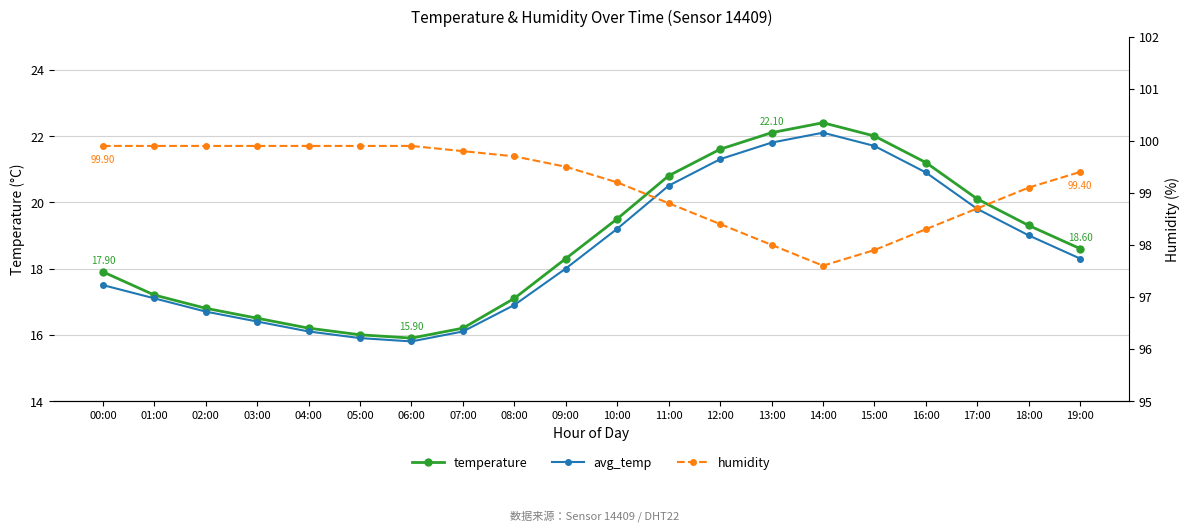

At how many categories does at least one series exceed 23?

20